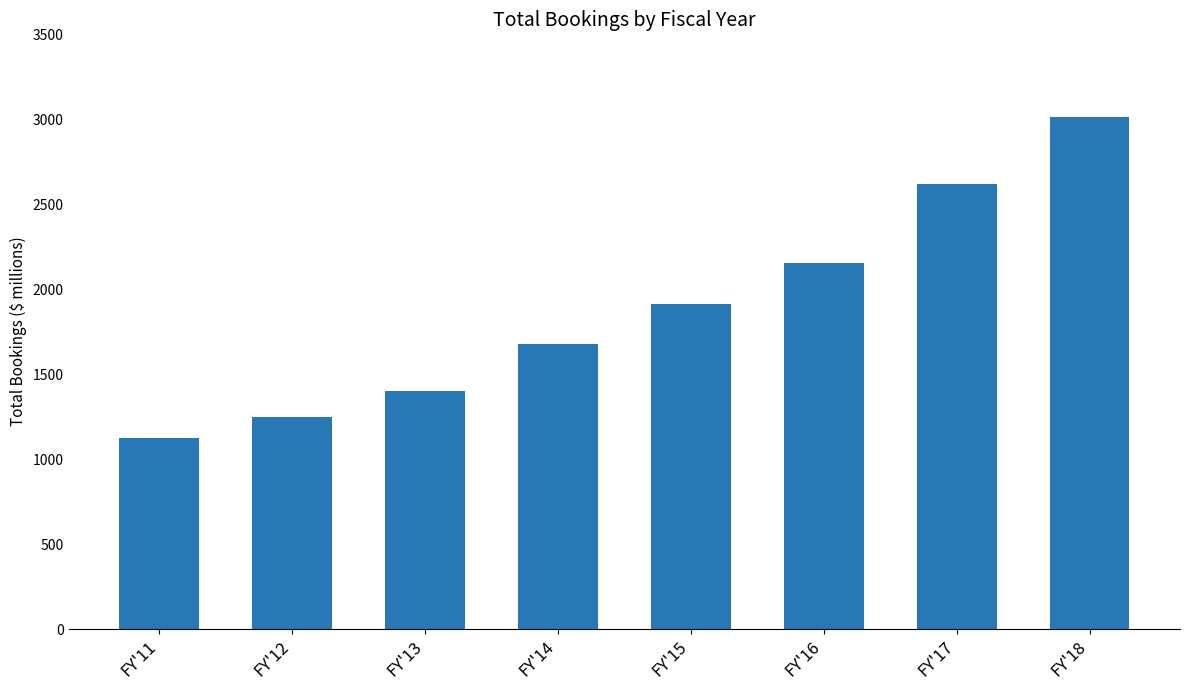

At which category does the chart reach its peak across all series?

FY'18